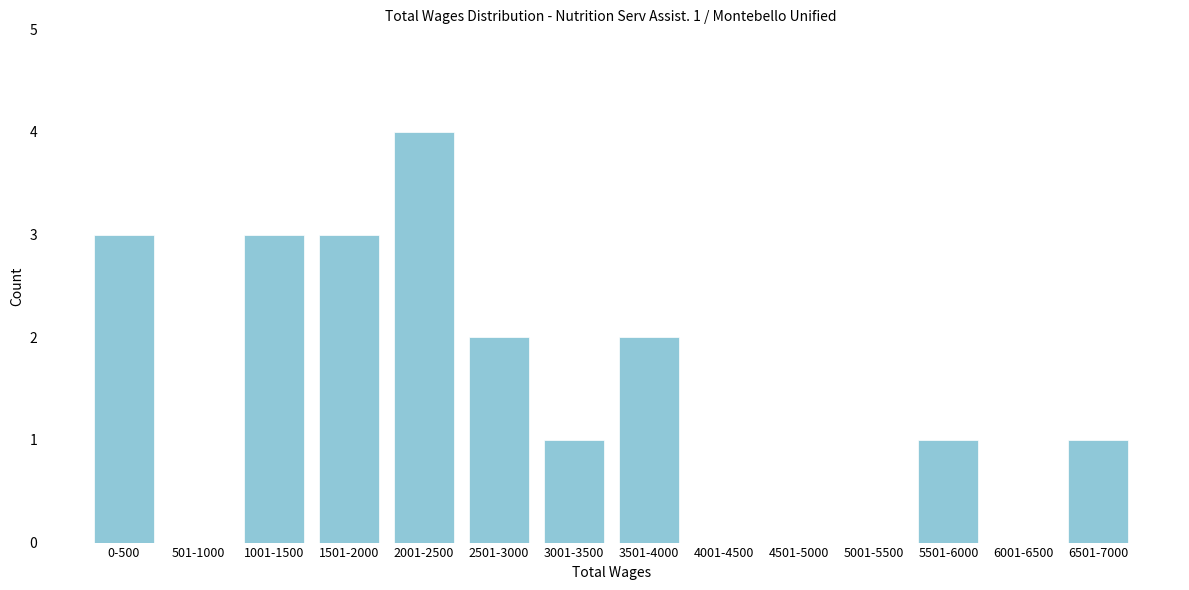

Reading right to left, transcribe all the data shown in this chart.

6501-7000=1	6001-6500=0	5501-6000=1	5001-5500=0	4501-5000=0	4001-4500=0	3501-4000=2	3001-3500=1	2501-3000=2	2001-2500=4	1501-2000=3	1001-1500=3	501-1000=0	0-500=3